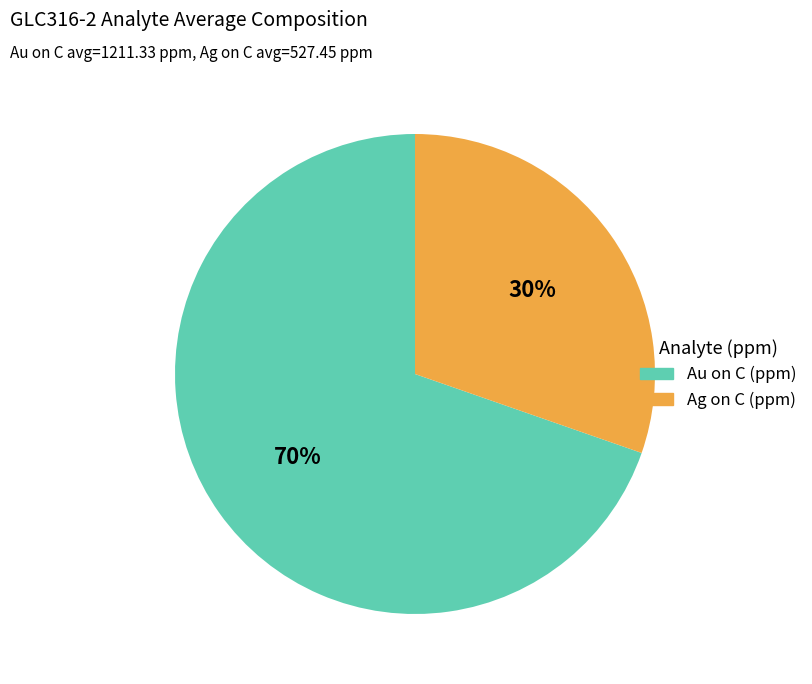

Is there a majority slice in this chart?

Yes